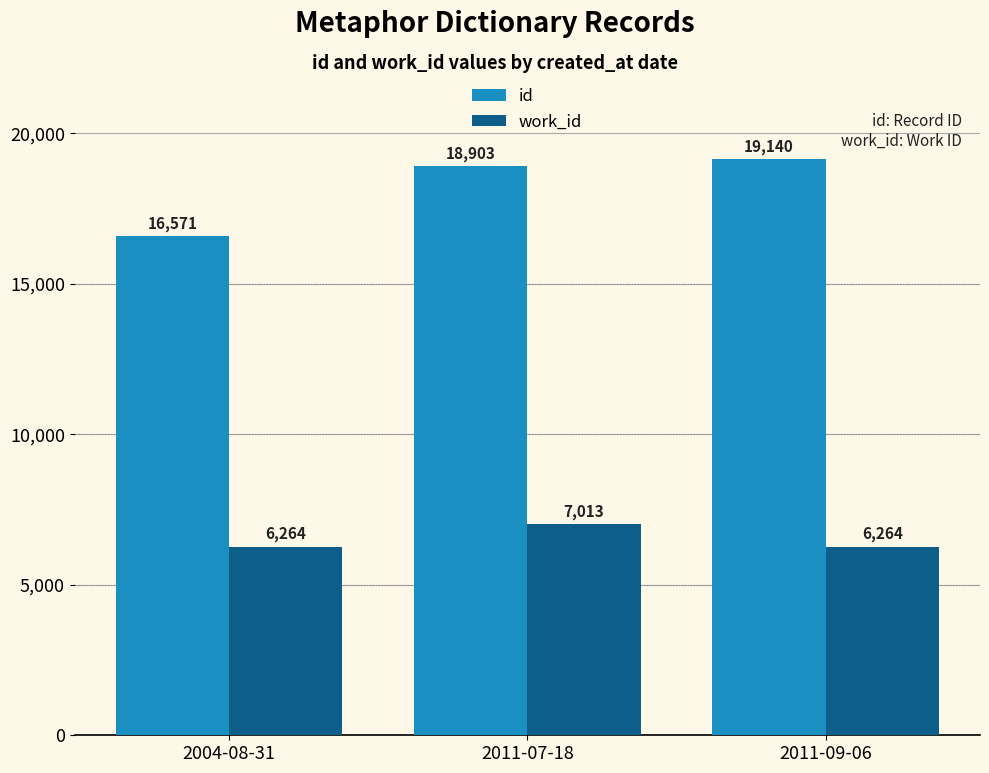

Reading right to left, what are all the values shown in this chart?

id: 2011-09-06=19140	2011-07-18=18903	2004-08-31=16571
work_id: 2011-09-06=6264	2011-07-18=7013	2004-08-31=6264